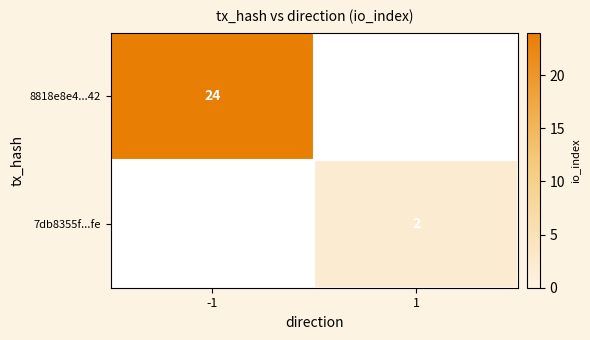

Is it true that 8818e8e4...42 equals 24 at -1?

True